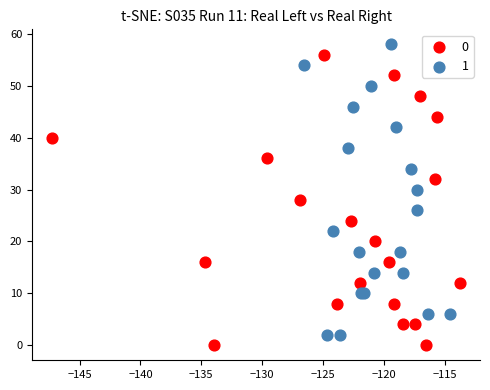

What are all the series names shown in the legend?

0, 1